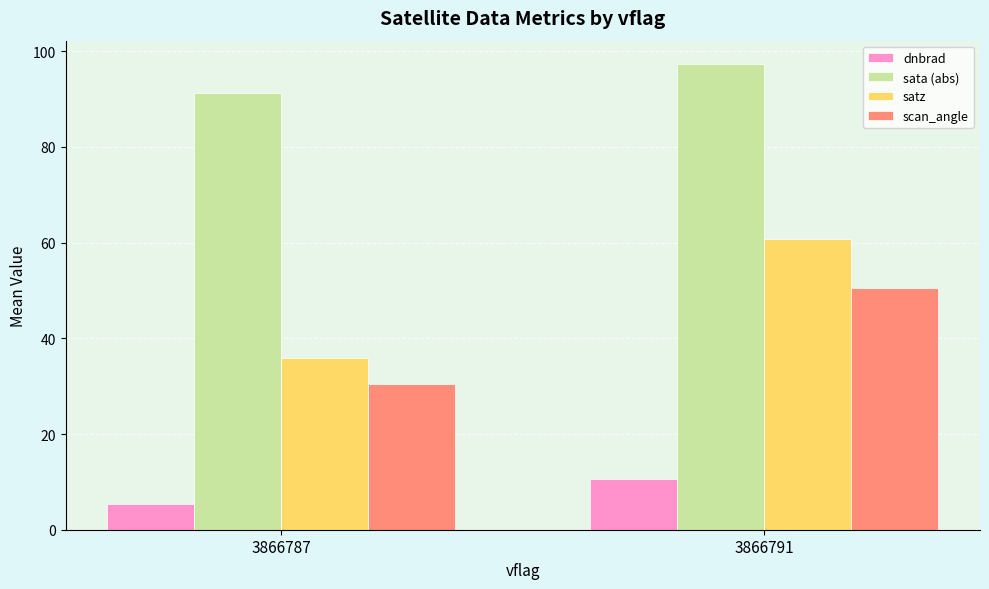

How many bars are there in each group?

4